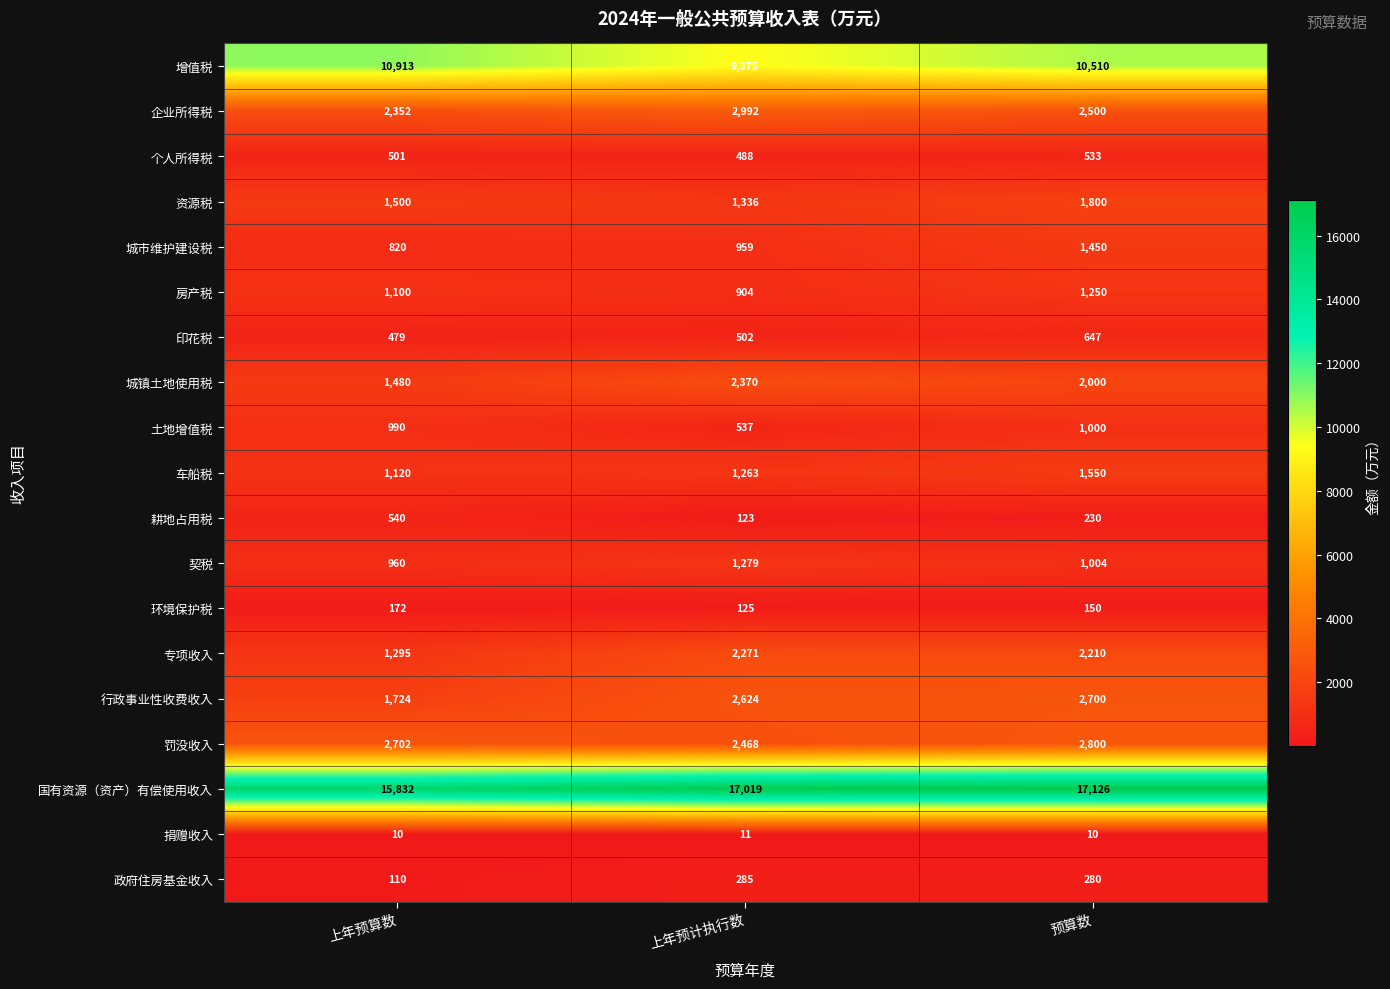

True or false: 增值税 has a value of 10510 at 预算数.

True